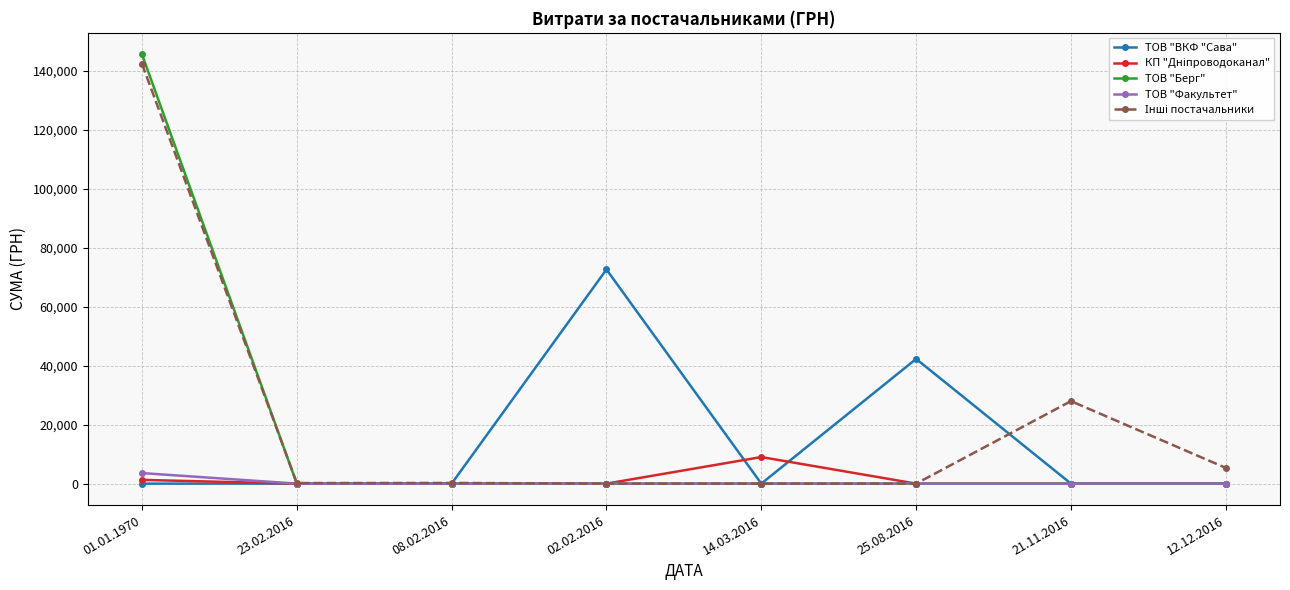

How many data points in ТОВ "Берг" are above 0?

1